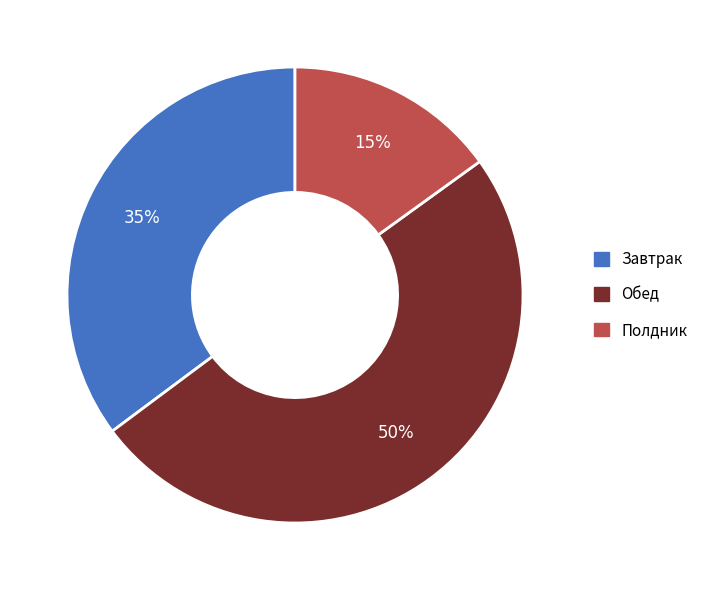

Does Полдник represent more than half of the total?

No